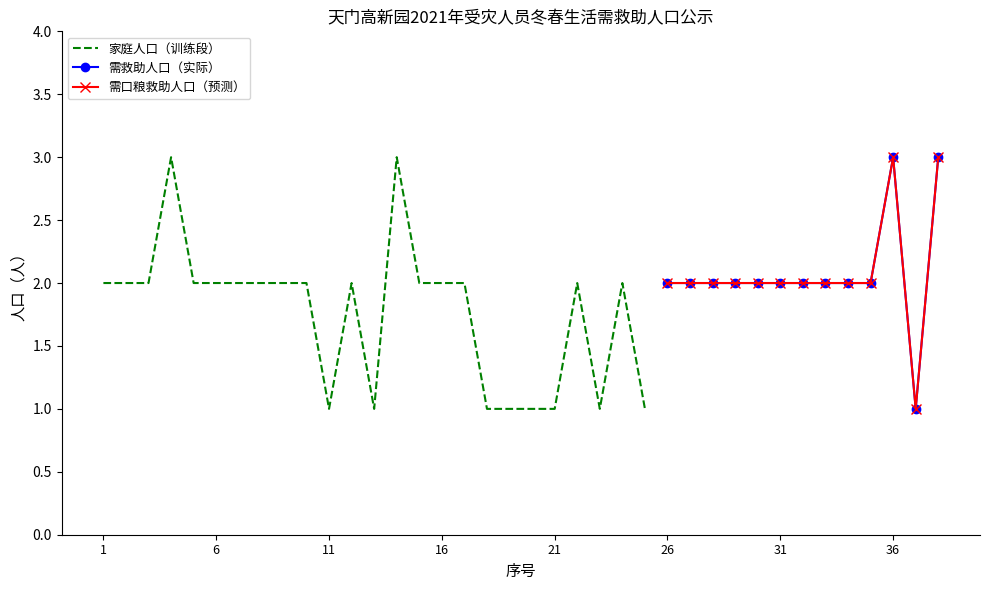

True or false: 需救助人口（人） has a value of 2 at 28.

True